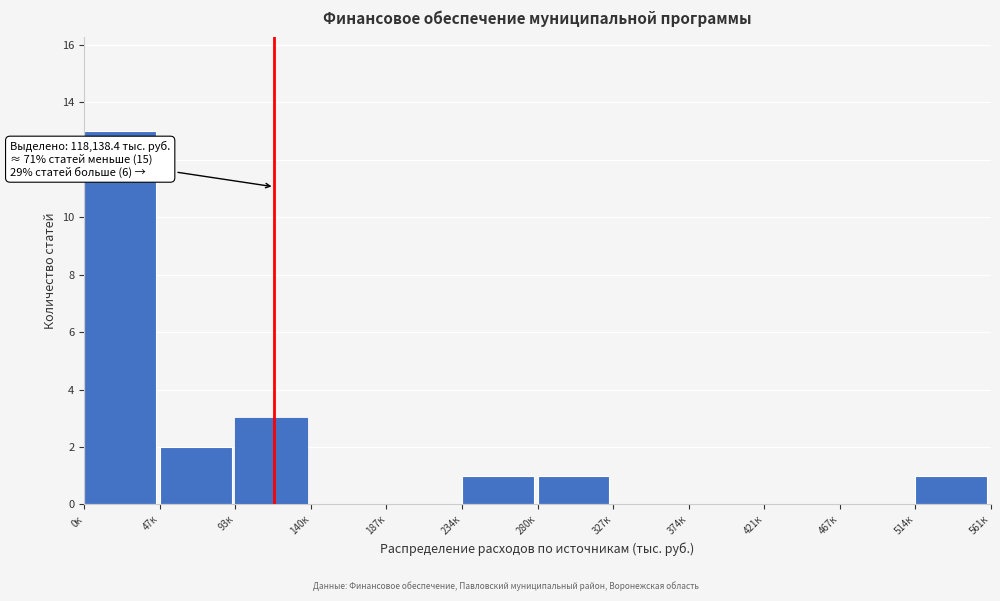

Reading left to right, transcribe all the data shown in this chart.

0к=13	47к=2	93к=3	140к=0	187к=0	234к=1	280к=1	327к=0	374к=0	421к=0	467к=0	514к=1